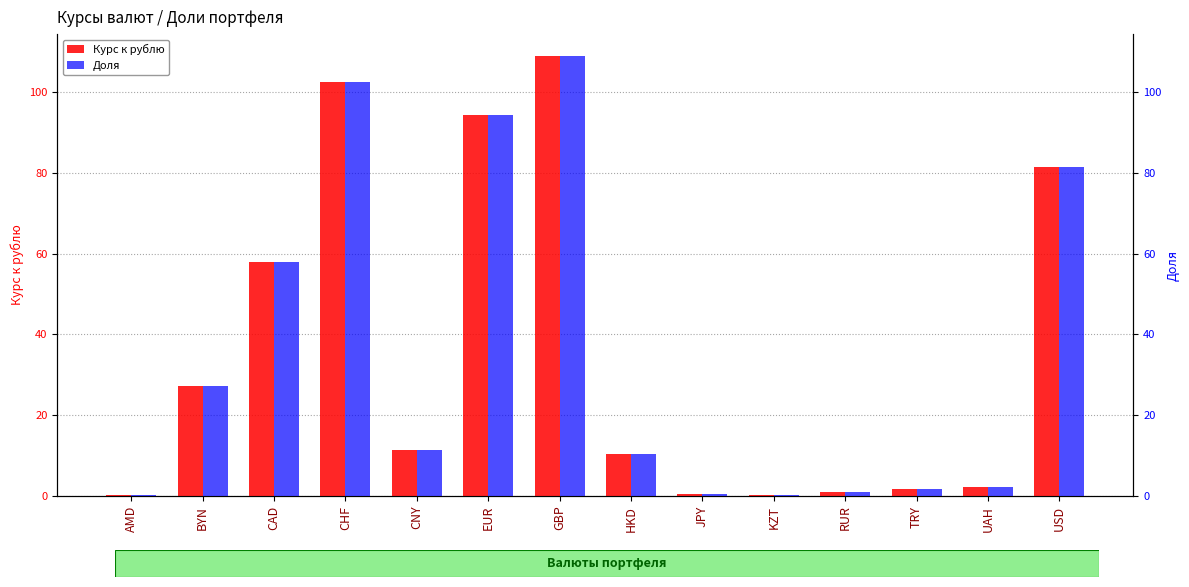

Count the number of categories in the chart.

14